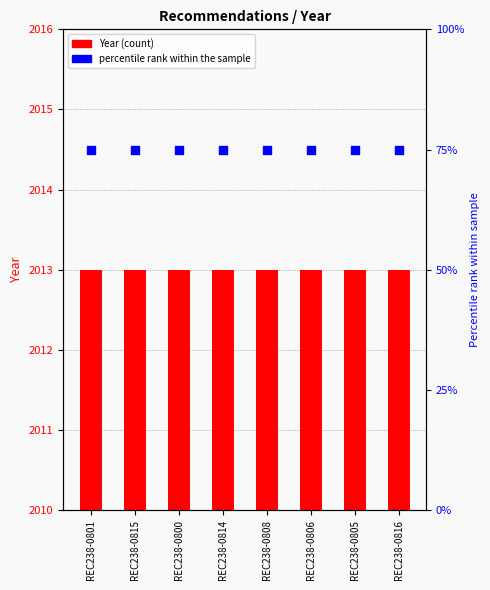

At how many categories does at least one series exceed 1736?

8